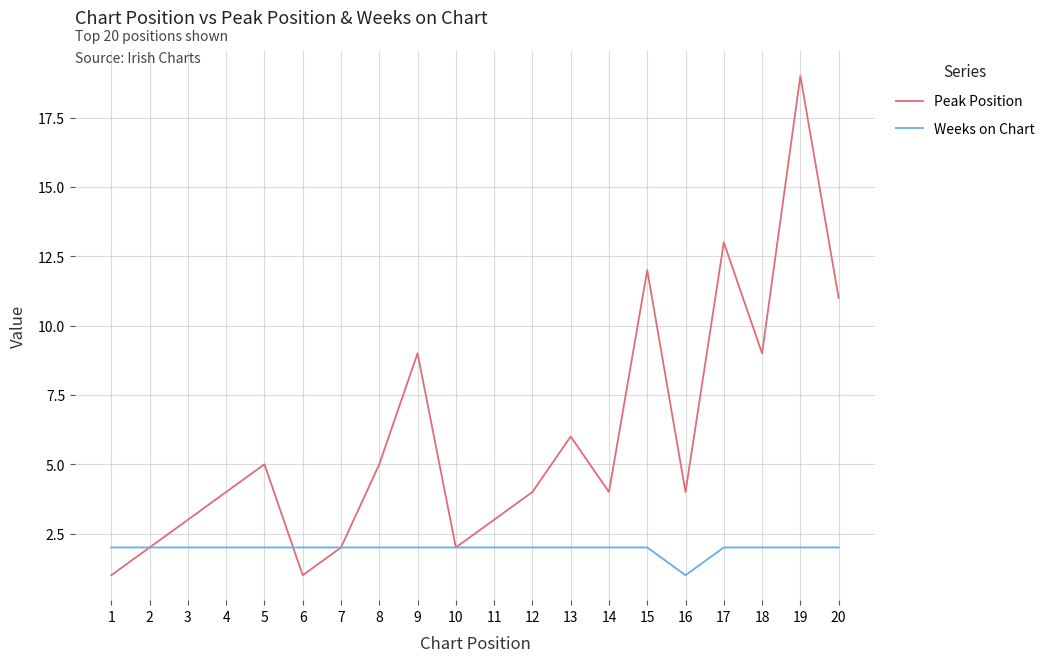

Which series changed the most between 14 and 20?

Peak Position